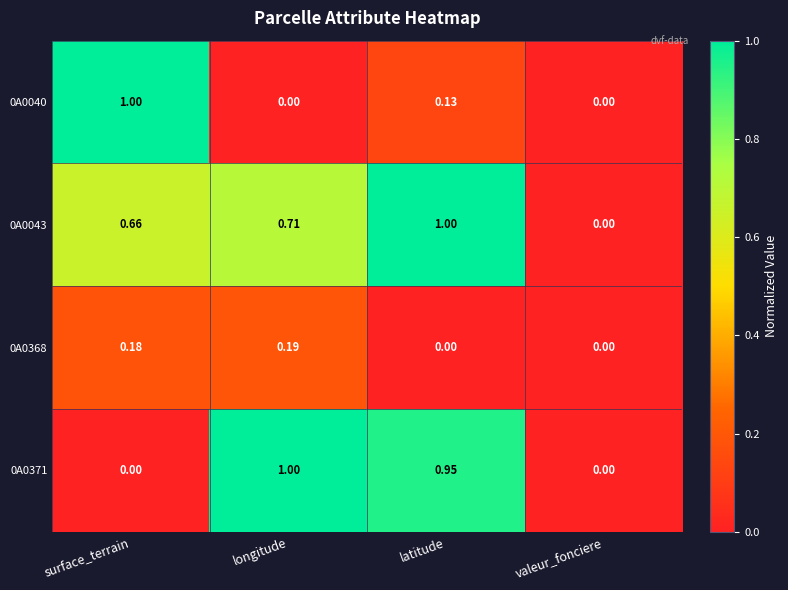

Which category has the highest value in the 0A0371 series?

longitude